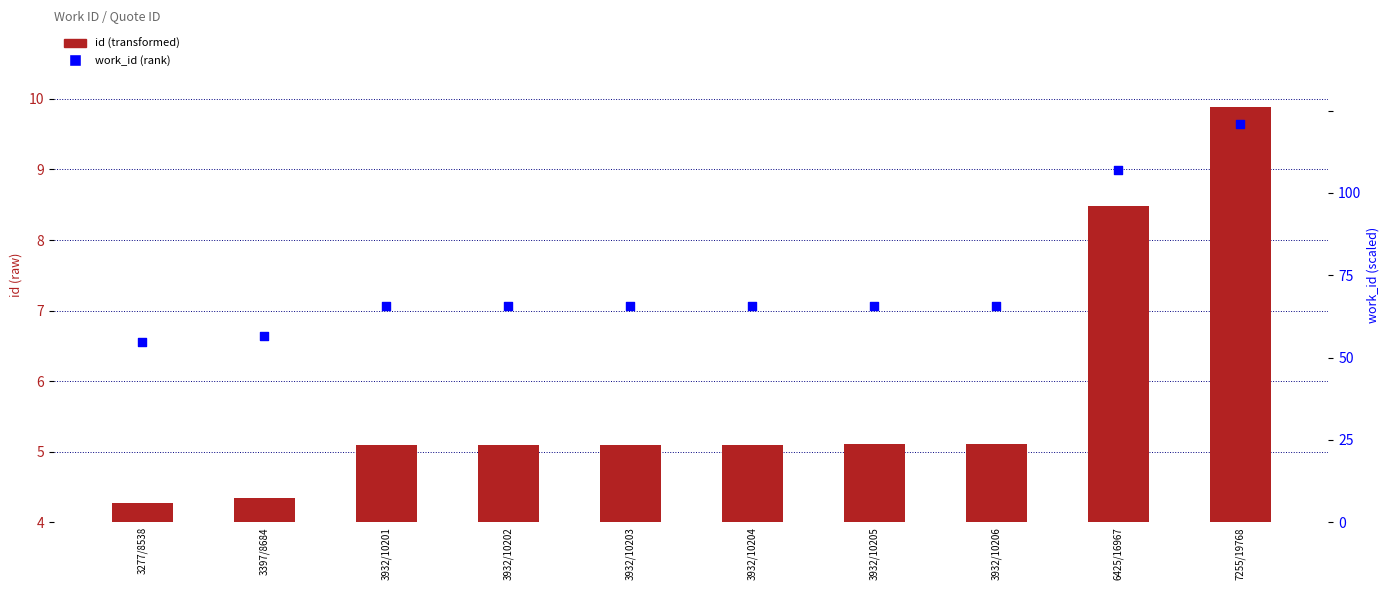

Which series has the largest Y range (max minus min)?

id (transformed)